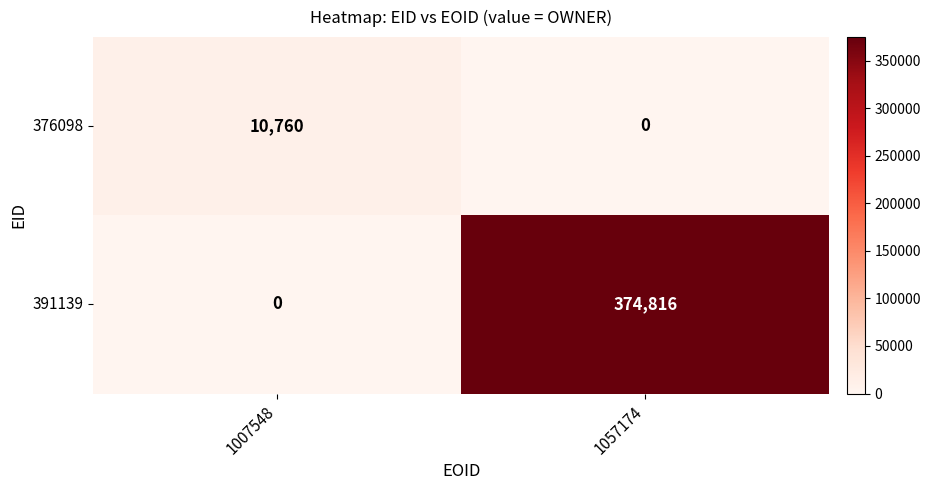

Reading right to left, extract all data points from this chart.

376098: 0	10760
391139: 374816	0